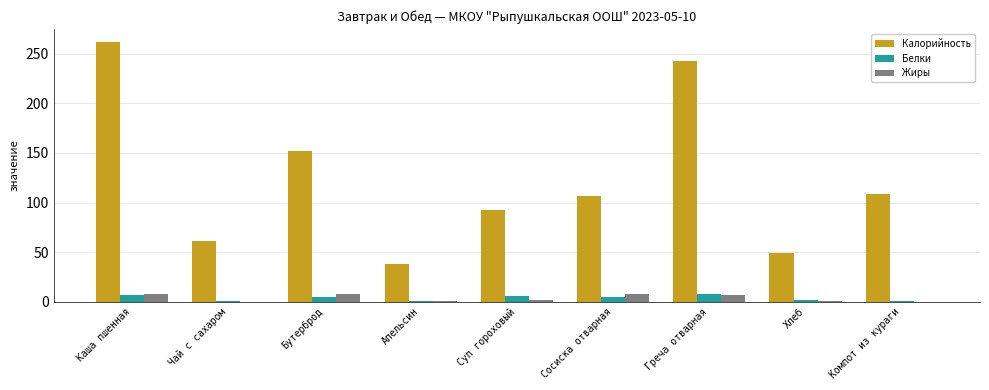

At which label does Калорийность first exceed 106?

Каша пшенная